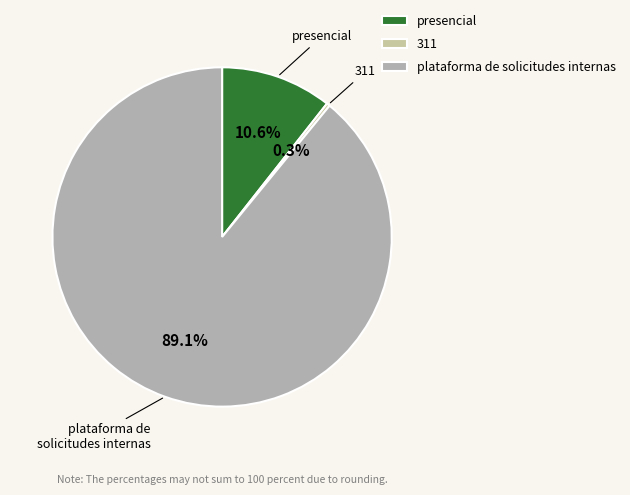

How many segments does this pie chart have?

3